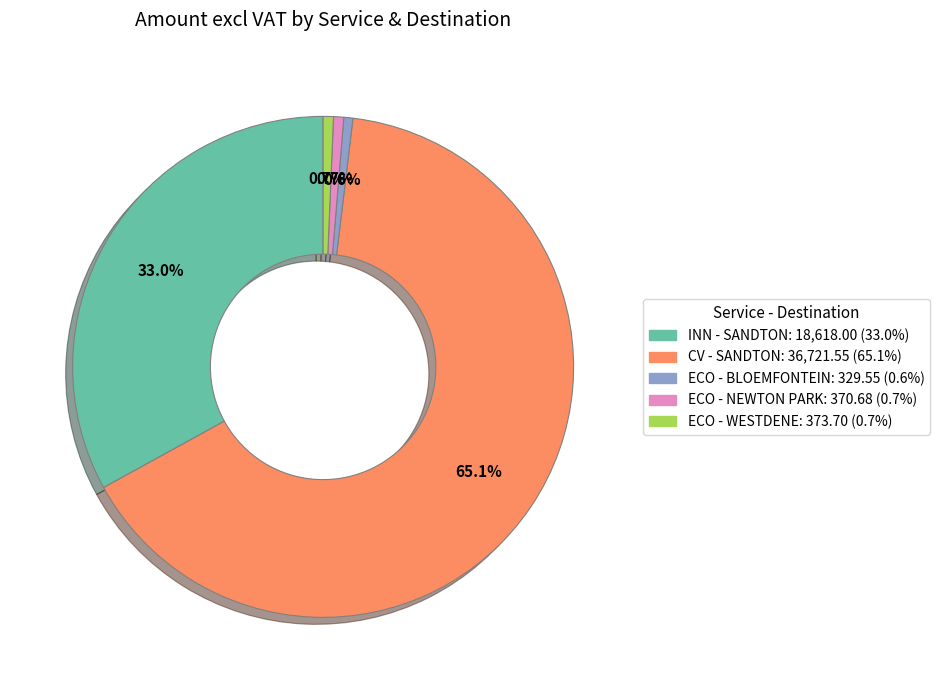

True or false: CV - SANDTON accounts for 52% of the total.

False